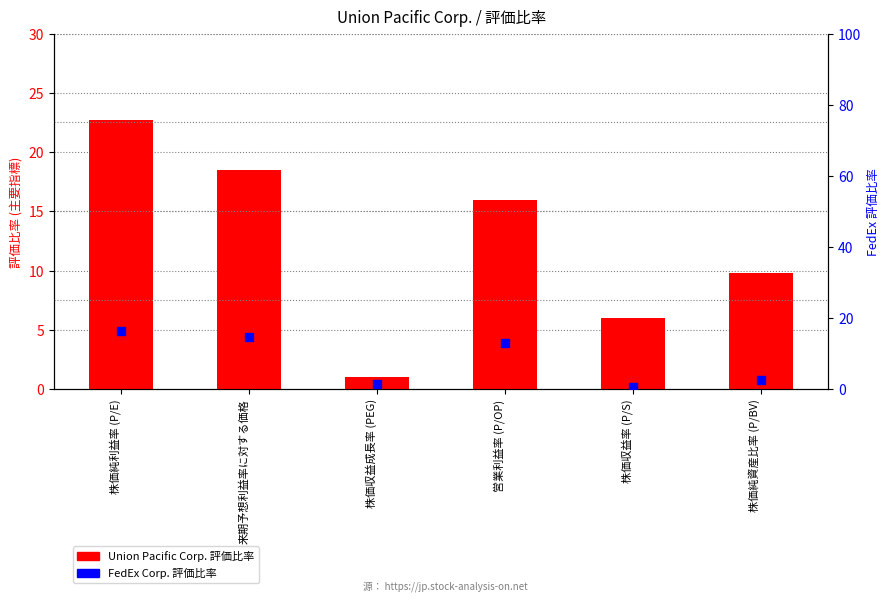

Which series has the widest spread of Y values?

Union Pacific Corp.